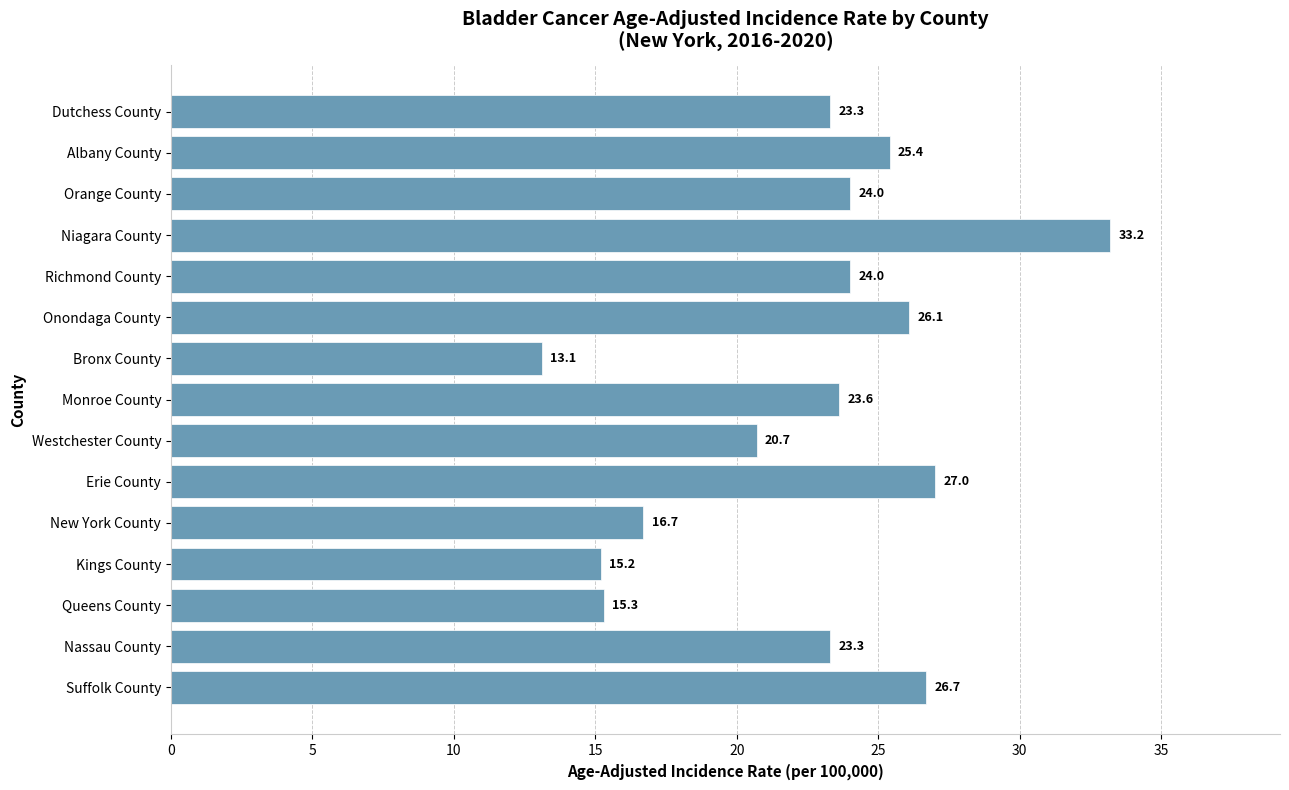

Between Orange County and Westchester County, which is larger?

Orange County